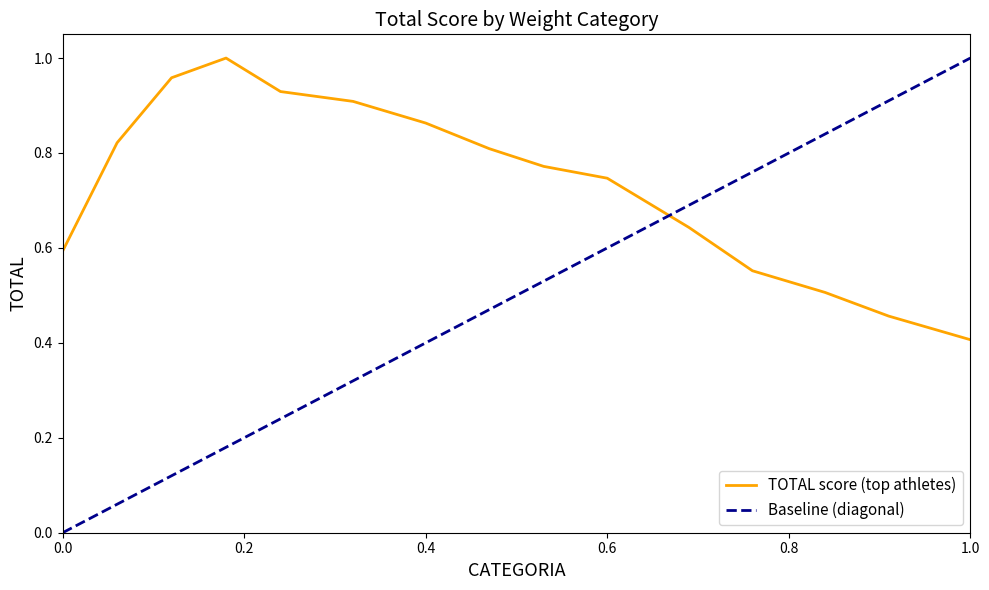

Which has a higher value, 55 or 96?

55